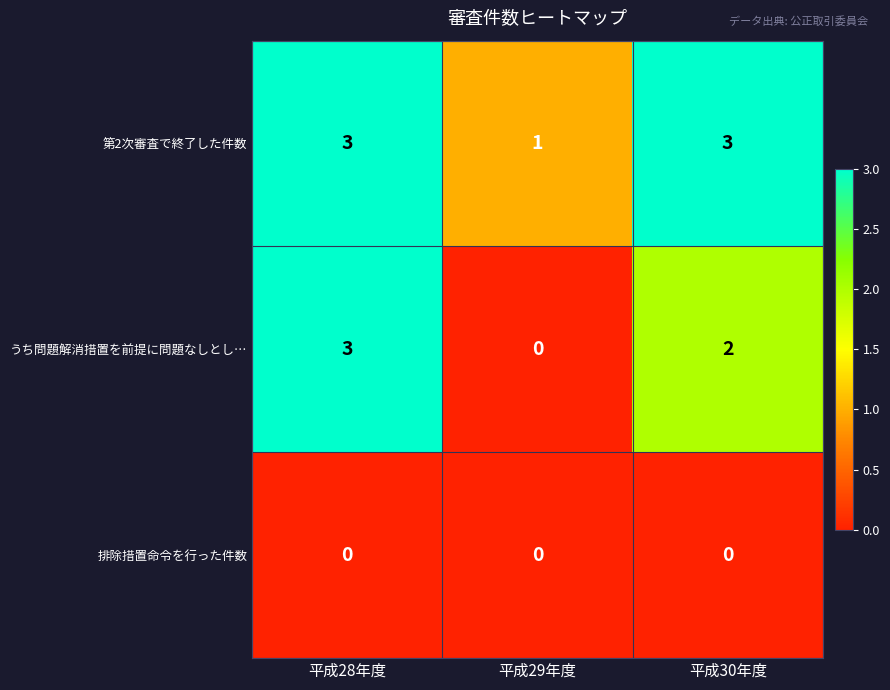

How many 第2次審査で終了した件数 values are between 1 and 3?

3